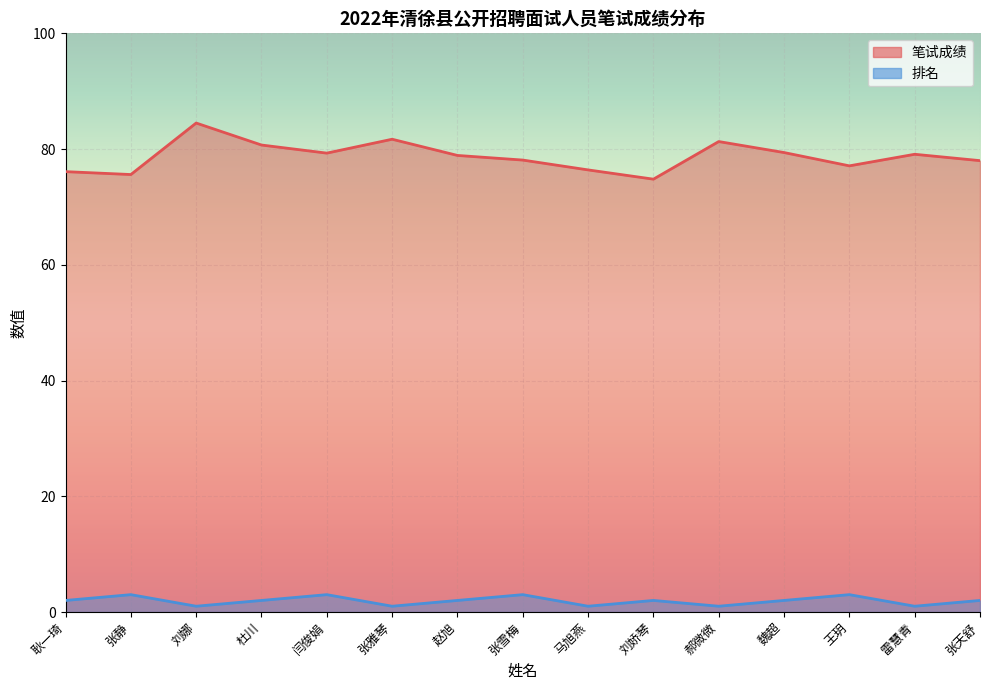

True or false: 笔试成绩 has a value of 129.1 at 闫俊娟.

False